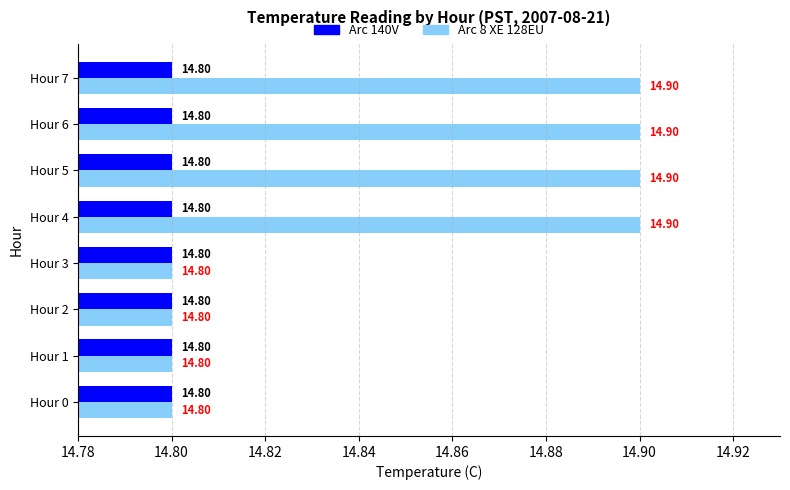

Which series has the largest total across all categories?

Arc 8 XE 128EU